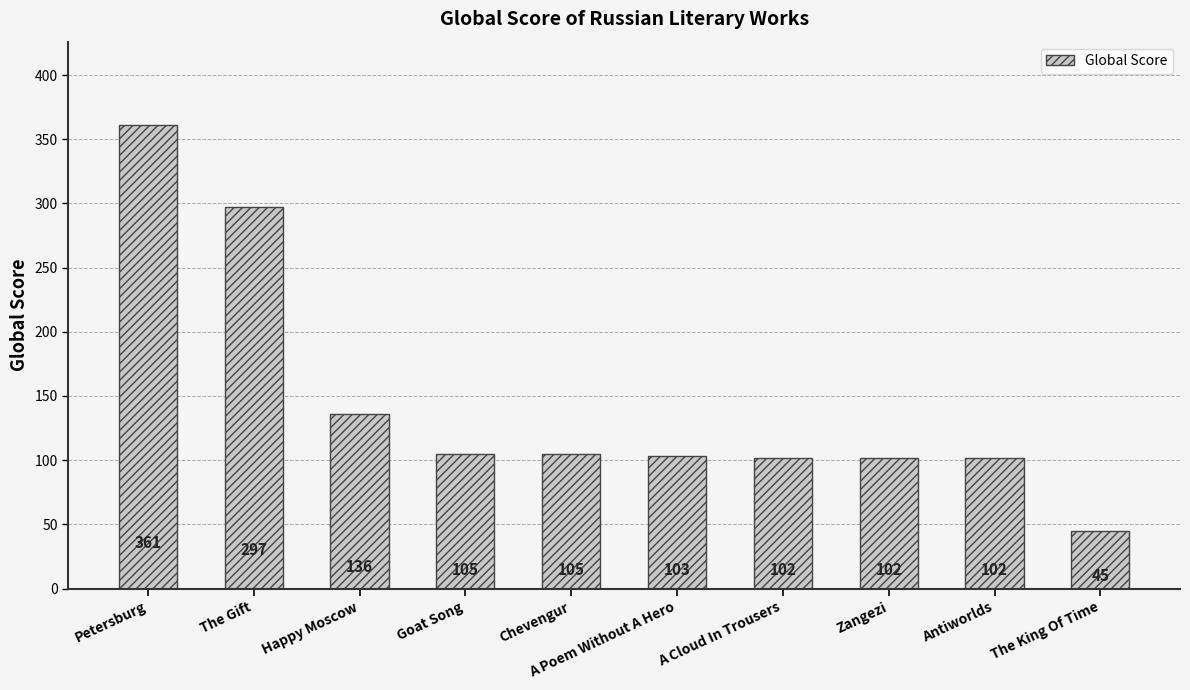

Which has a higher value, Happy Moscow or Antiworlds?

Happy Moscow